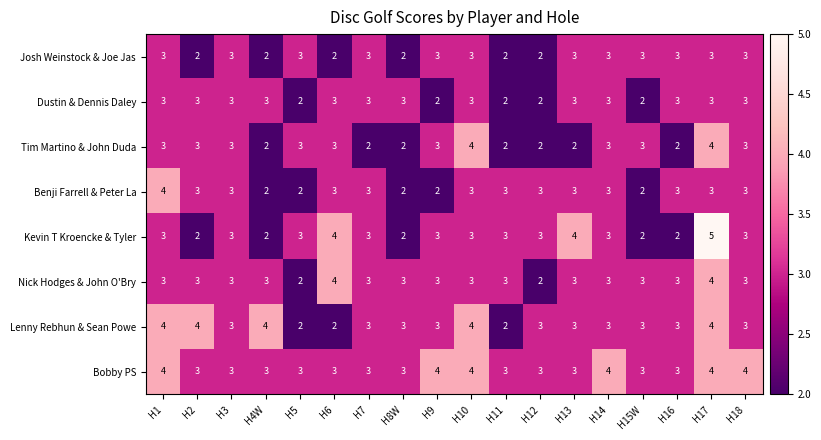

Which series has the widest spread of values?

Kevin T Kroencke & Tyler